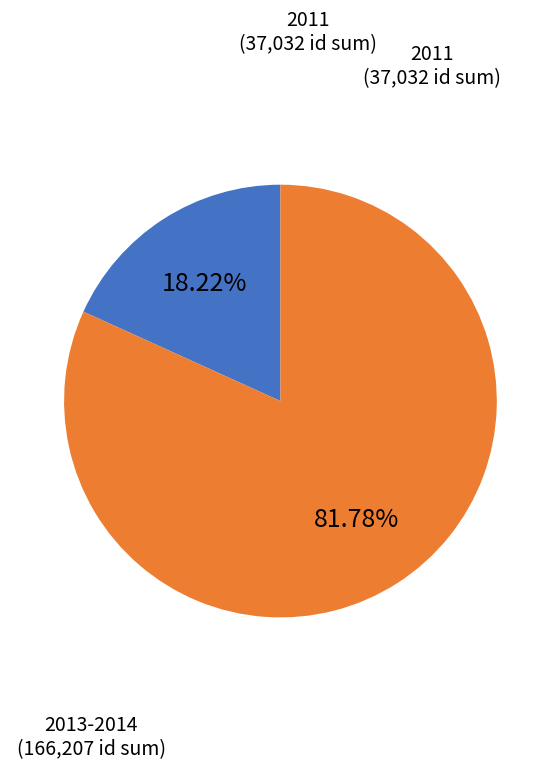

Is there any slice that represents more than half of the pie?

Yes